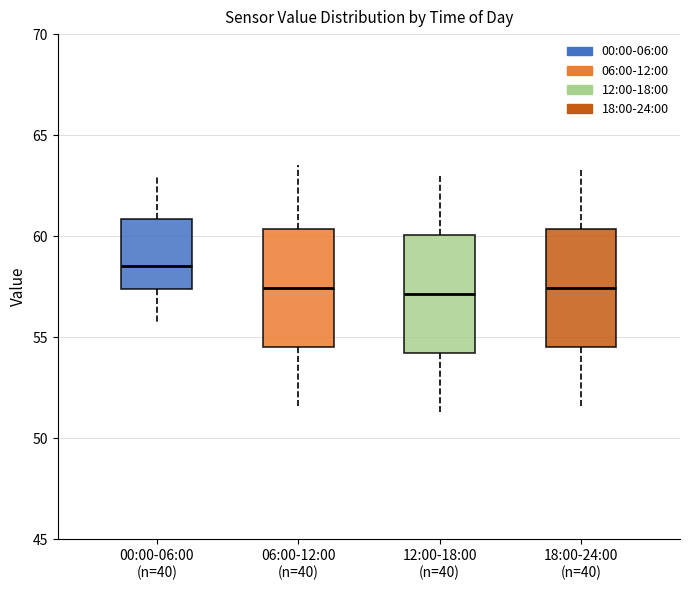

Where does the upper whisker of the box for 18:00-24:00 (n=40) end on the y-axis? The values are not printed on the chart, so give them approximately, as read against the axis.

63.5